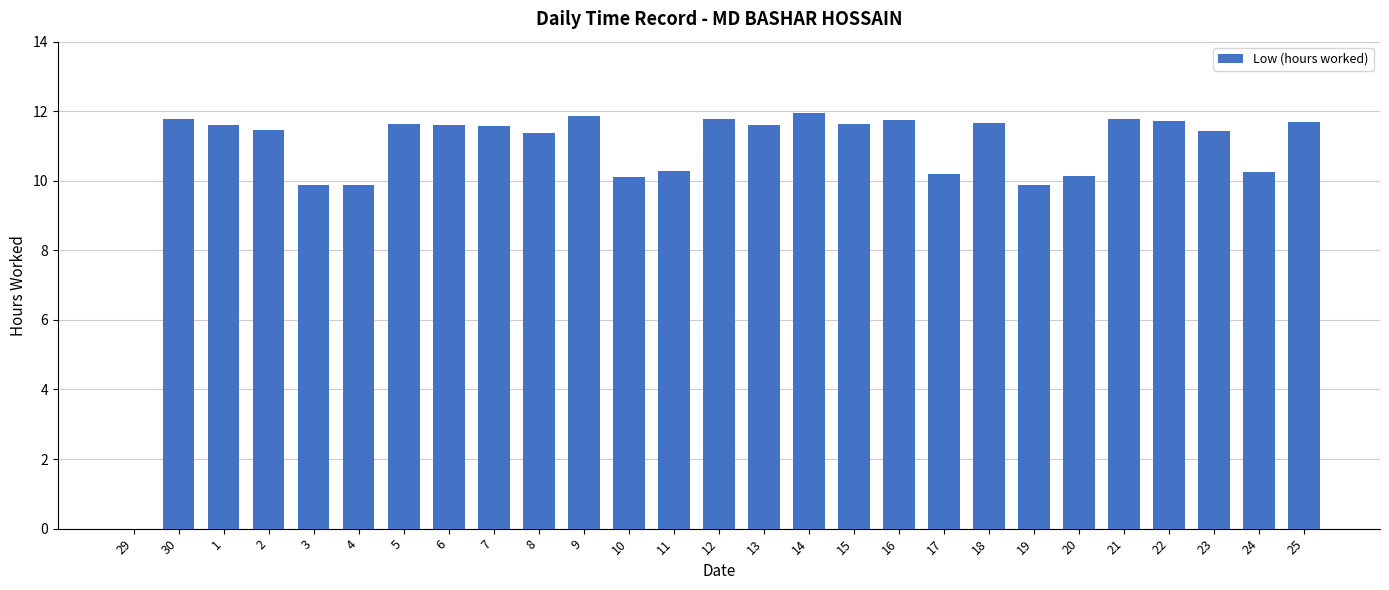

Where does the data first go above 11?

30